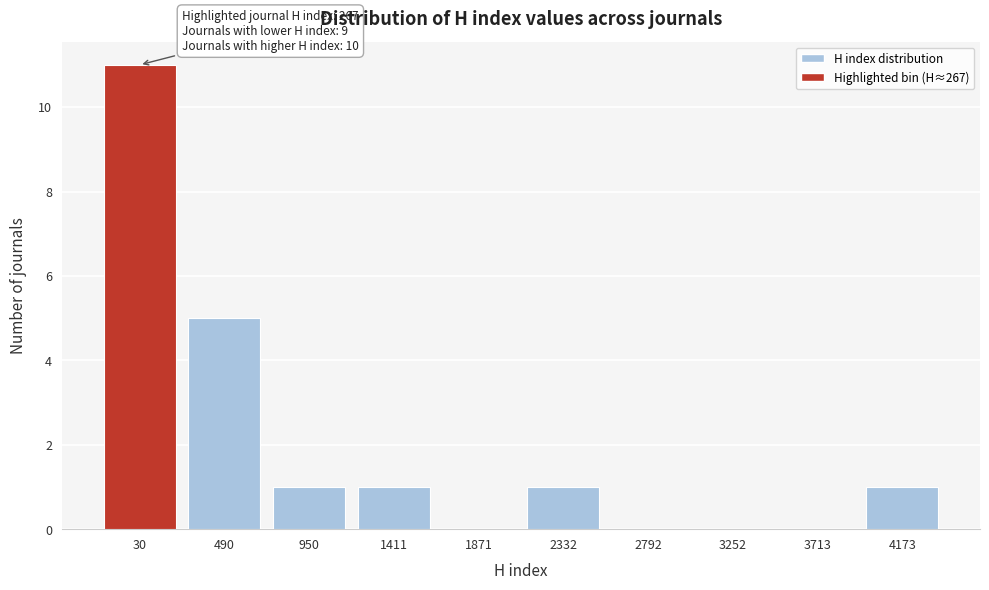

Reading left to right, what are all the values shown in this chart?

30=11	490=5	950=1	1411=1	1871=0	2332=1	2792=0	3252=0	3713=0	4173=1